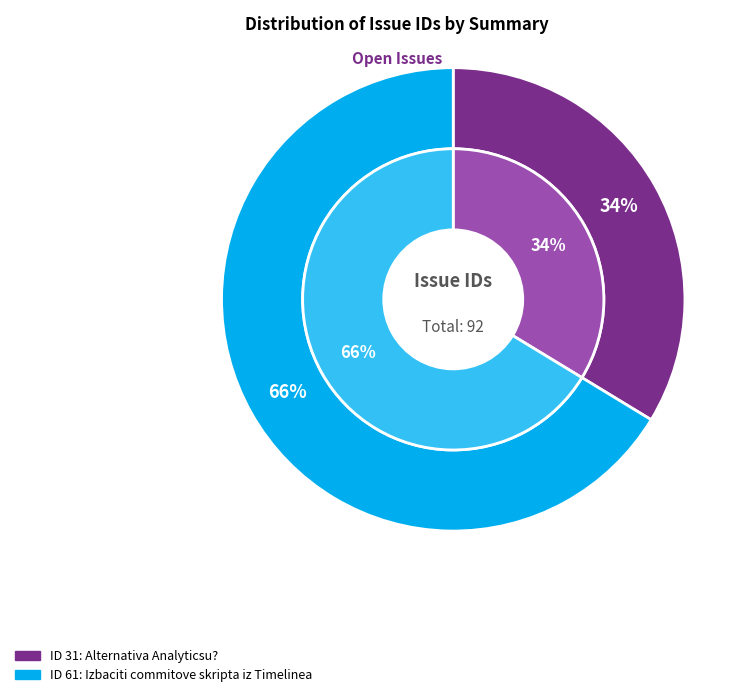

Does Alternativa Analyticsu? represent more than half of the total?

No